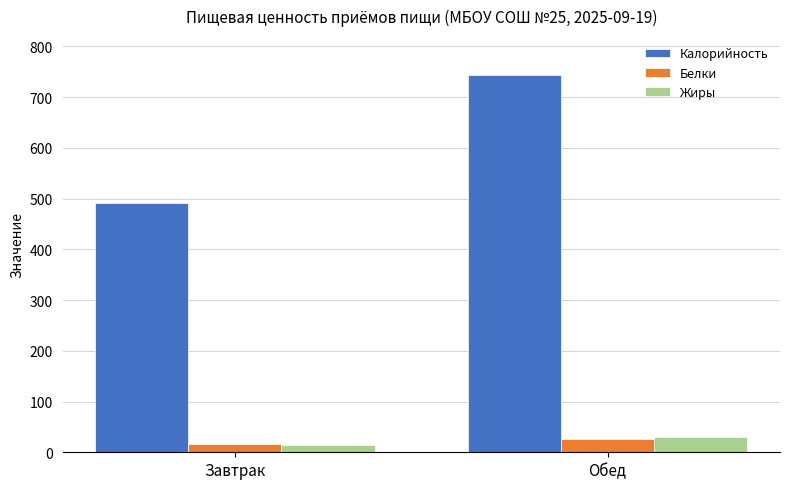

At which category is the sum across all series the highest?

Обед